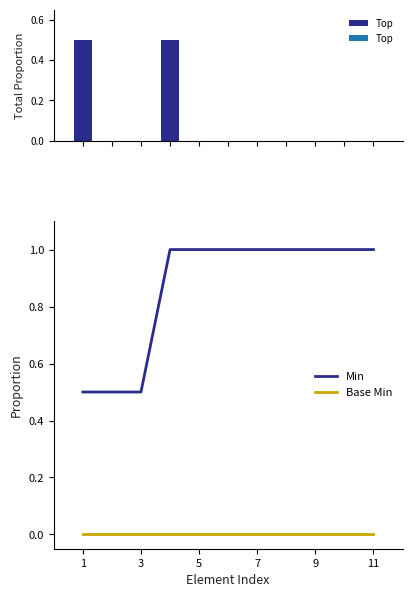

What is the sum of all Top values?

1.0